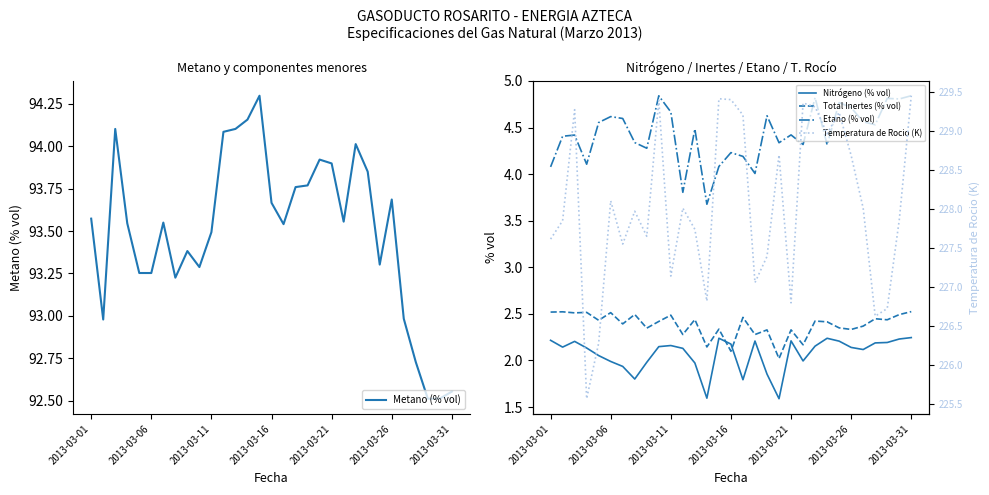

What is the minimum value for Metano (% vol)?

92.5